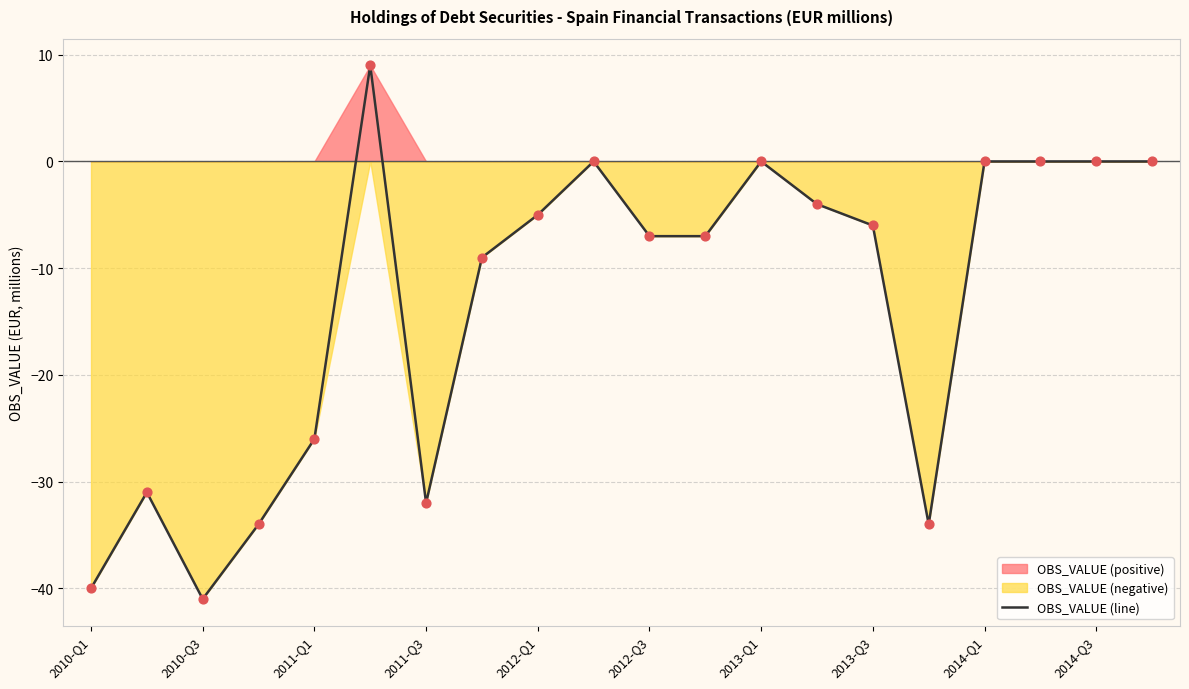

What is the lowest value of the OBS_VALUE (line) series?

-41